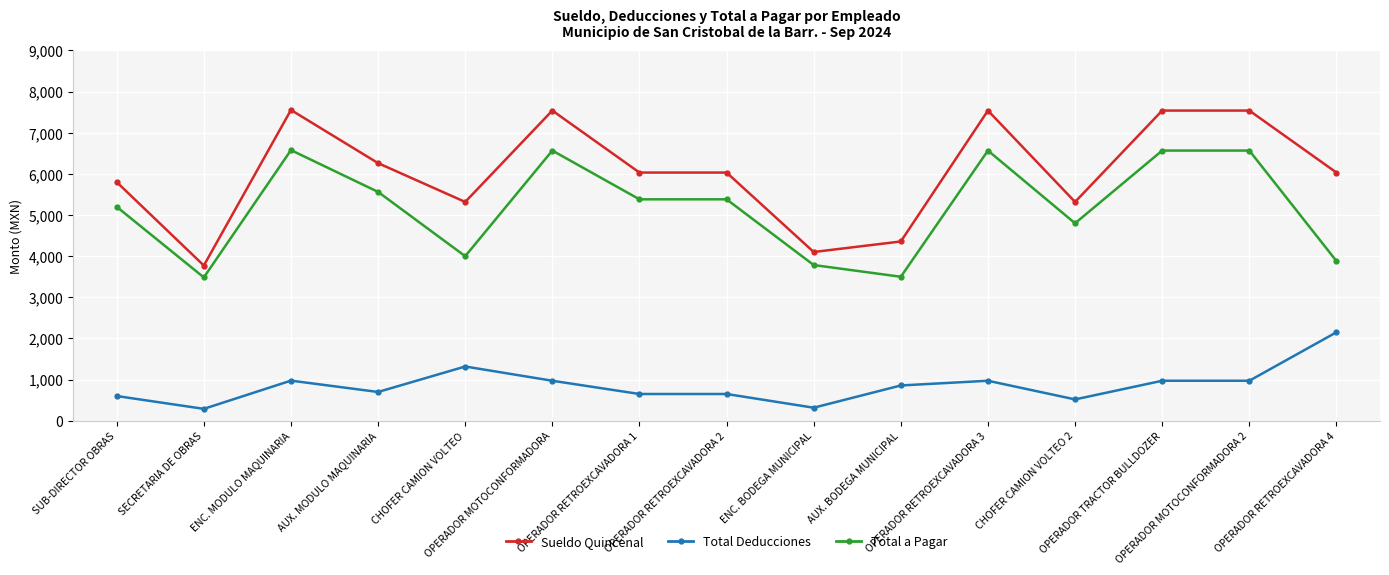

What is the average value of the Total Deducciones series?

861.2